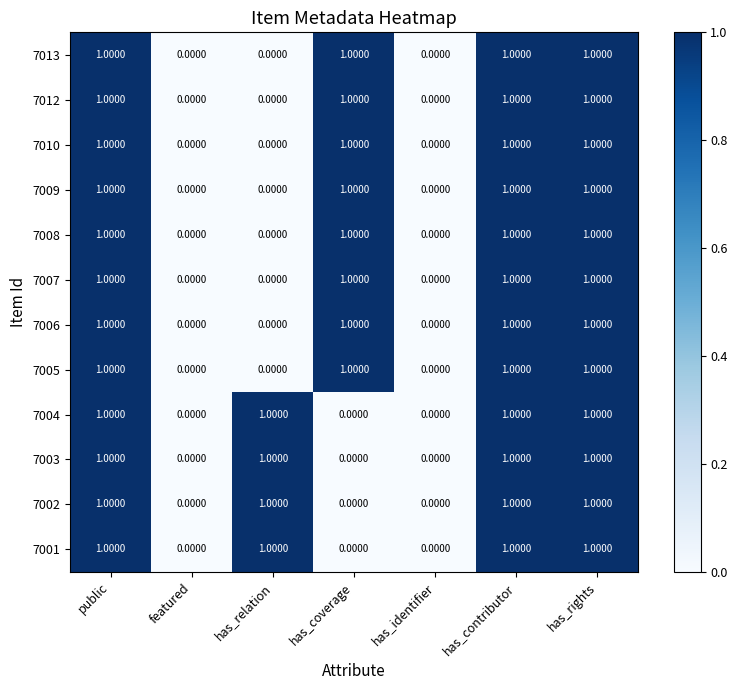

What is the sum of all 7002 values?

4